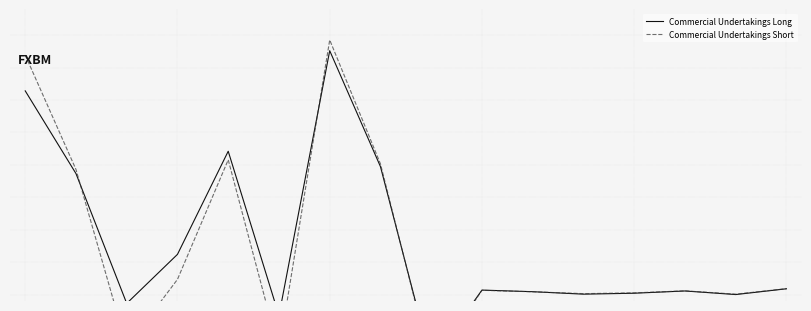

What is the sum of all Commercial Undertakings Short values?

57015435.7